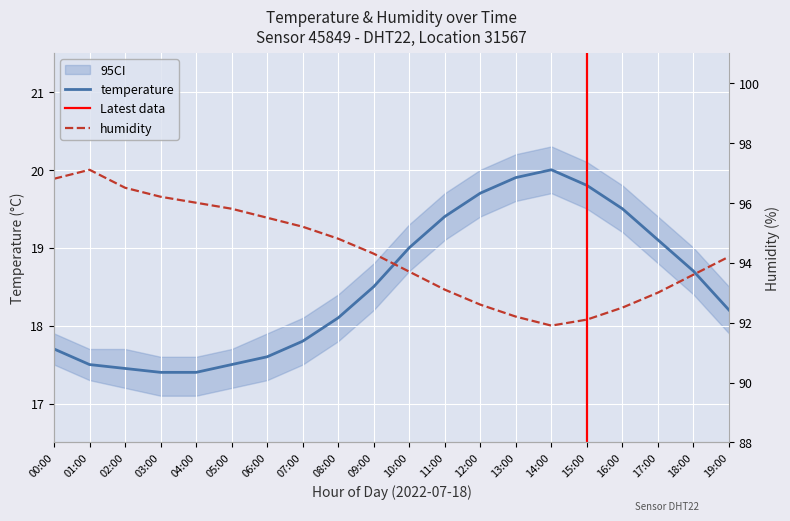

At which category does humidity reach its first local peak?

01:00